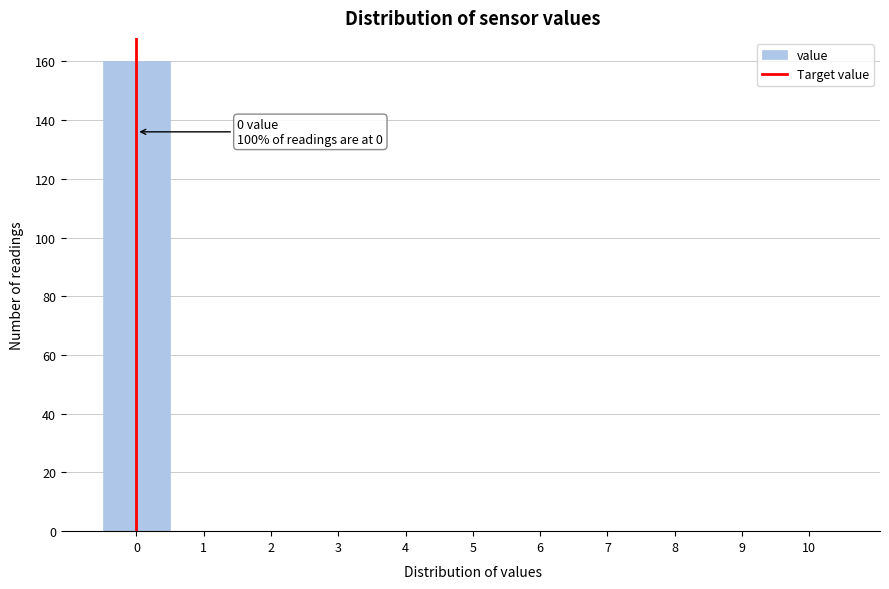

Over which range of the x-axis is the bar tallest?

-0.5 to 0.5